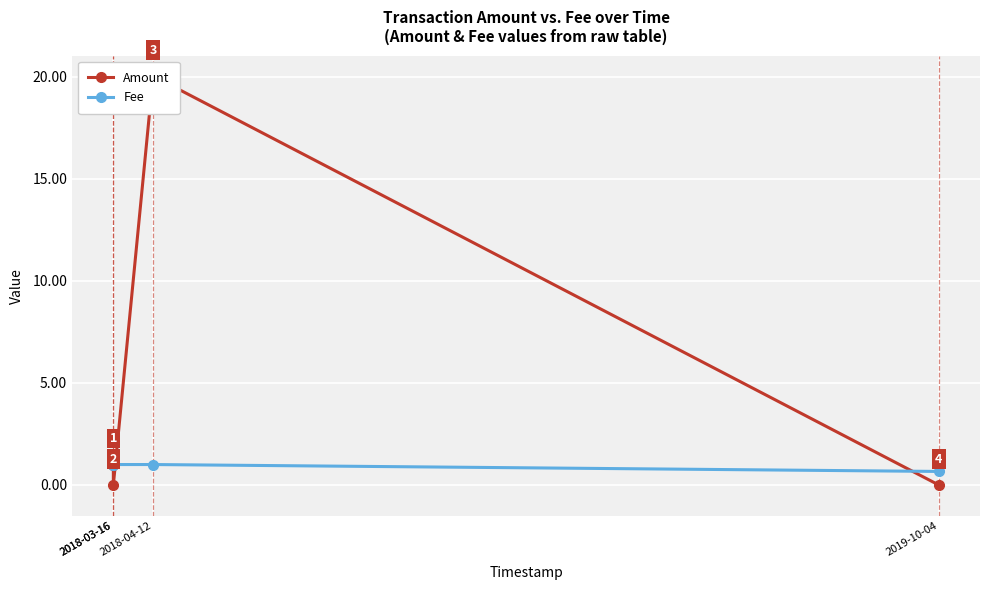

Read the Fee value at 2019-10-04.

0.7